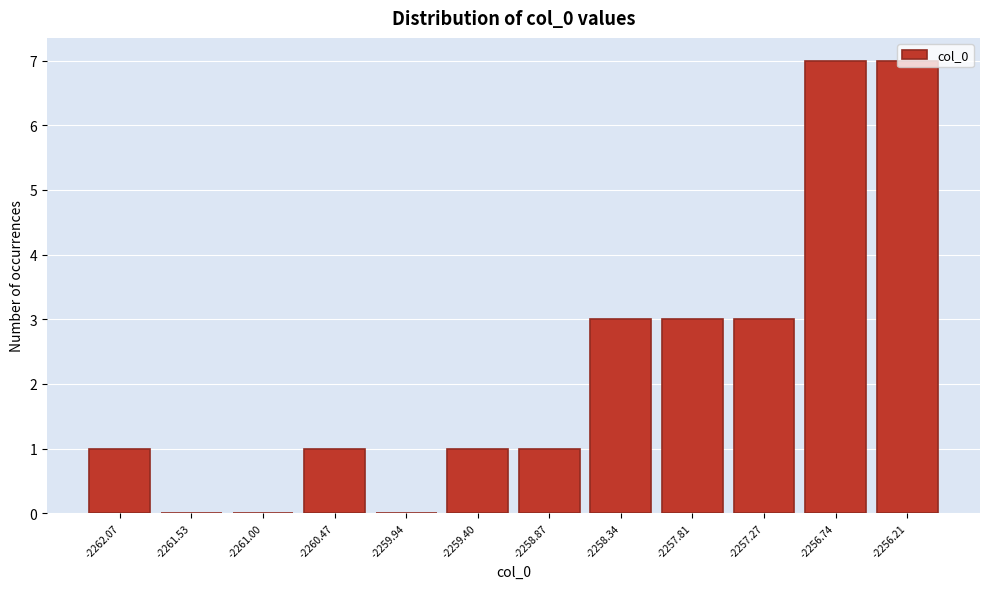

The chart shows a value of 0 at -2259.94. True or false?

True